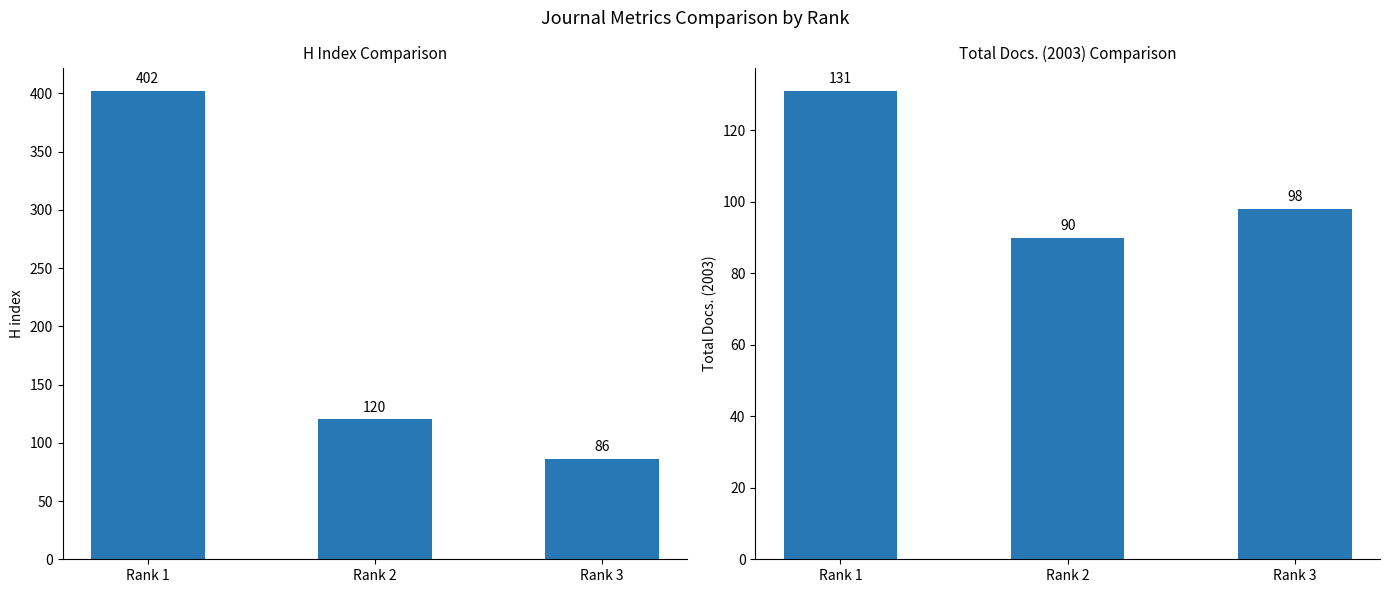

Reading left to right, transcribe all the data shown in this chart.

H index: Rank 1=402	Rank 2=120	Rank 3=86
Total Docs. (2003): Rank 1=131	Rank 2=90	Rank 3=98